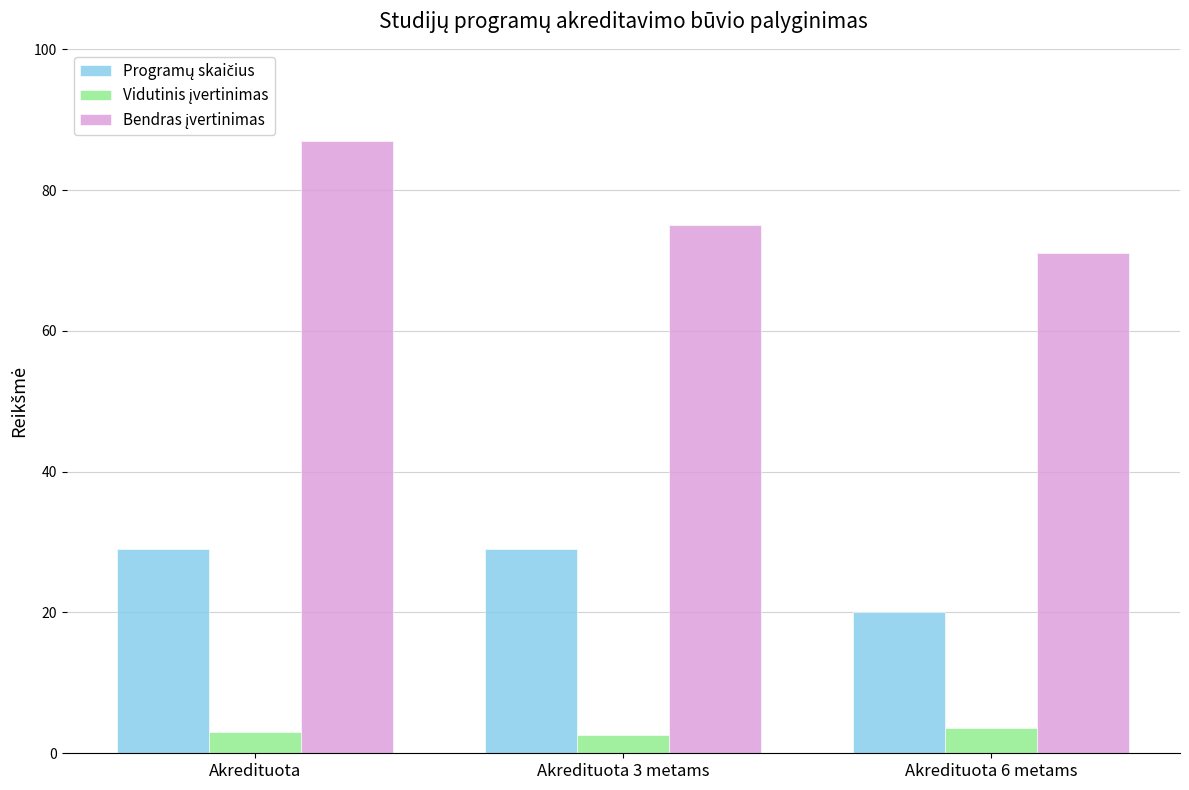

At which category is the sum across all series the highest?

Akredituota